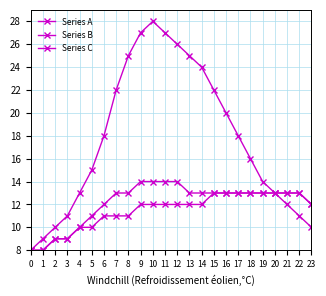

Reading right to left, extract all data points from this chart.

Series A: 10	11	12	13	14	16	18	20	22	24	25	26	27	28	27	25	22	18	15	13	11	10	9	8
Series B: 12	13	13	13	13	13	13	13	13	13	13	14	14	14	14	13	13	12	11	10	9	9	8	8
Series C: 12	13	13	13	13	13	13	13	13	12	12	12	12	12	12	11	11	11	10	10	9	9	8	8